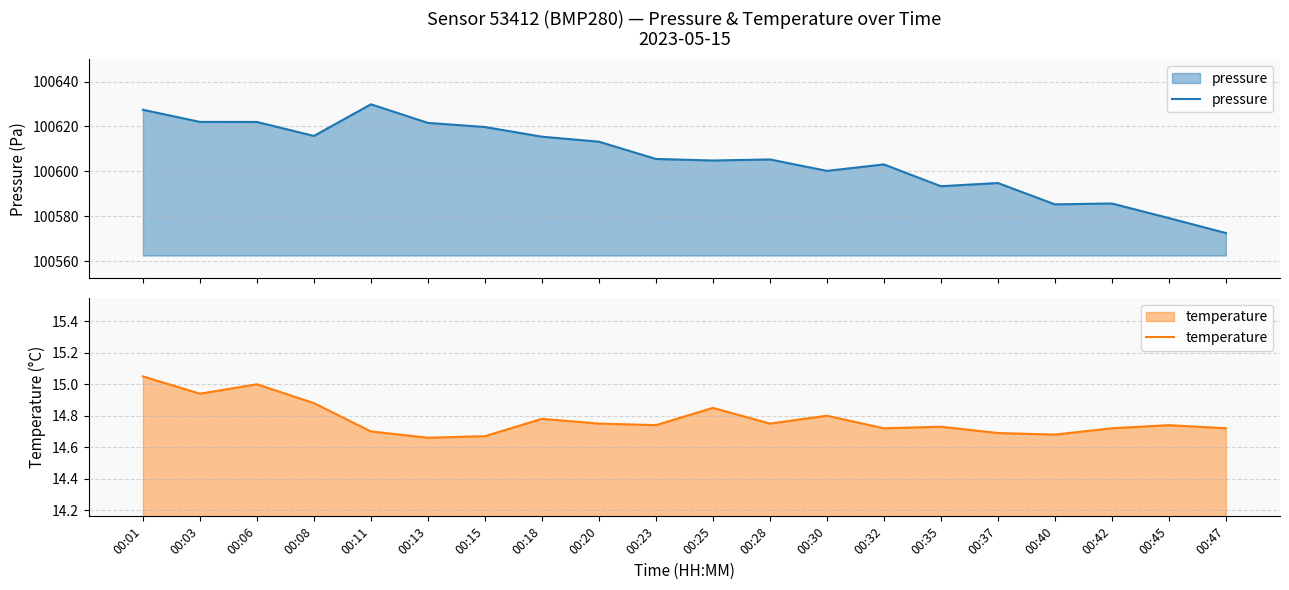

True or false: temperature and pressure intersect in this chart.

False